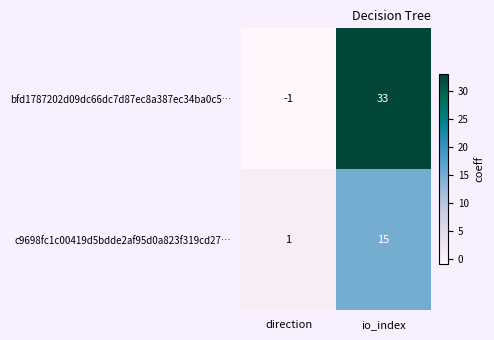

At which category is the sum across all series the highest?

io_index